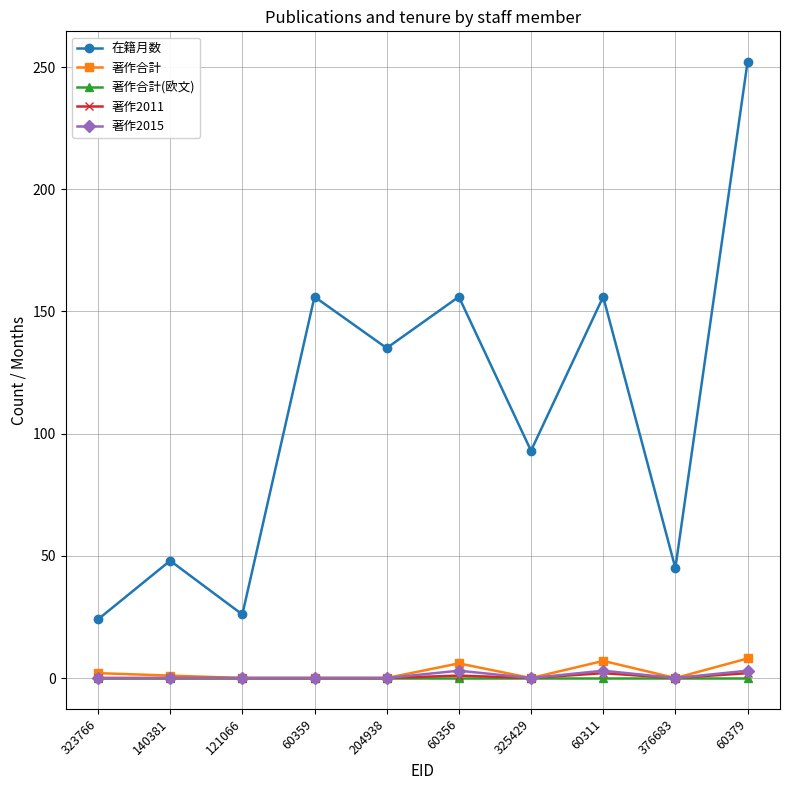

True or false: 著作2011 and 在籍月数 intersect in this chart.

False